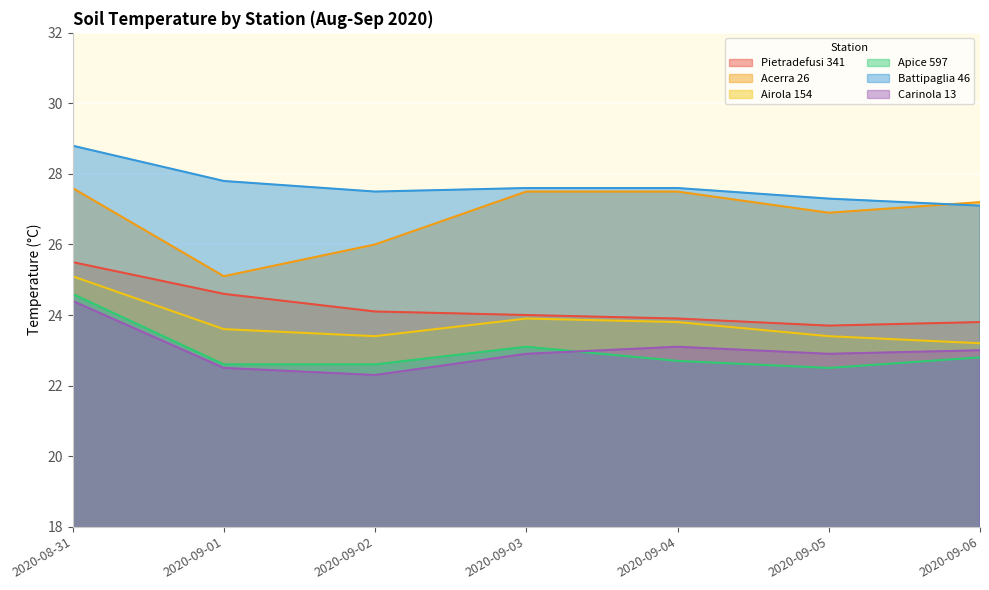

What is the maximum value shown in the chart?

28.8